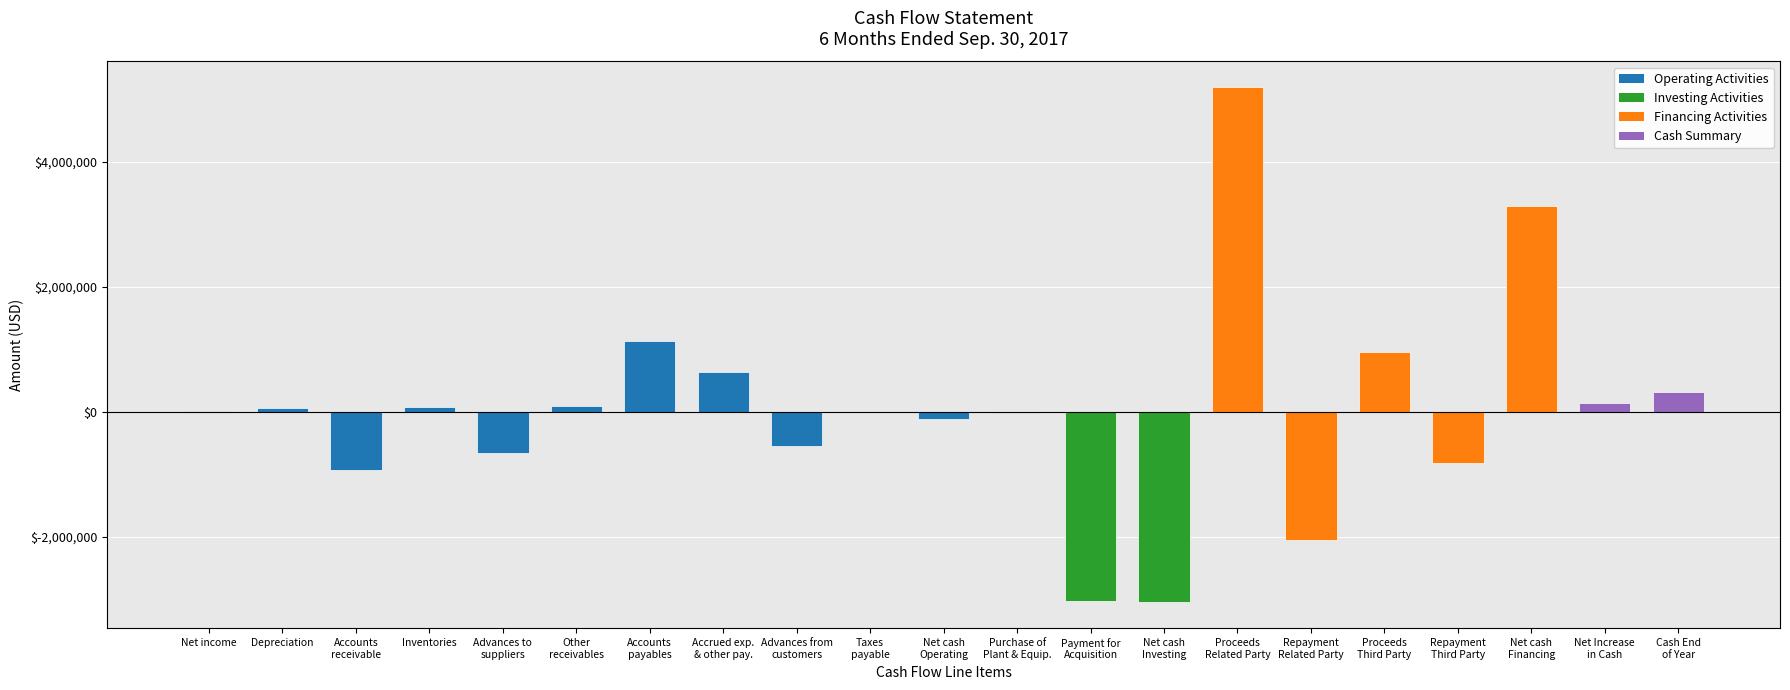

What is the maximum value shown in the chart?

5198140